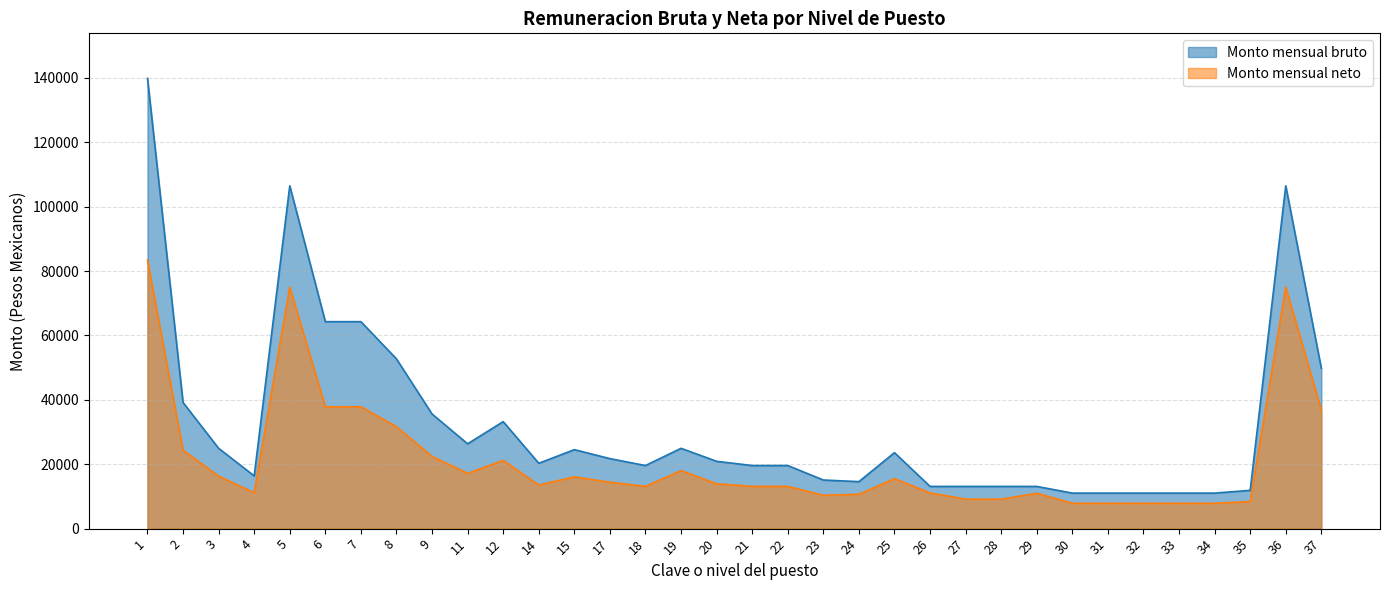

What is the sum of all Monto mensual neto values?

730446.9